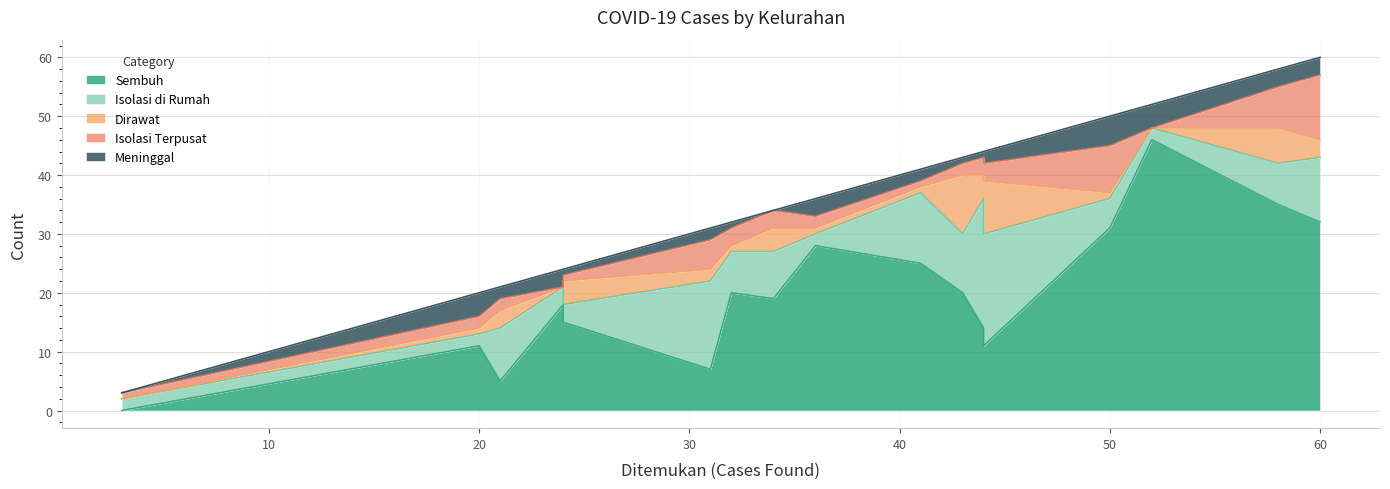

Is it true that Isolasi Terpusat equals 8 at Tidar Utara?

False